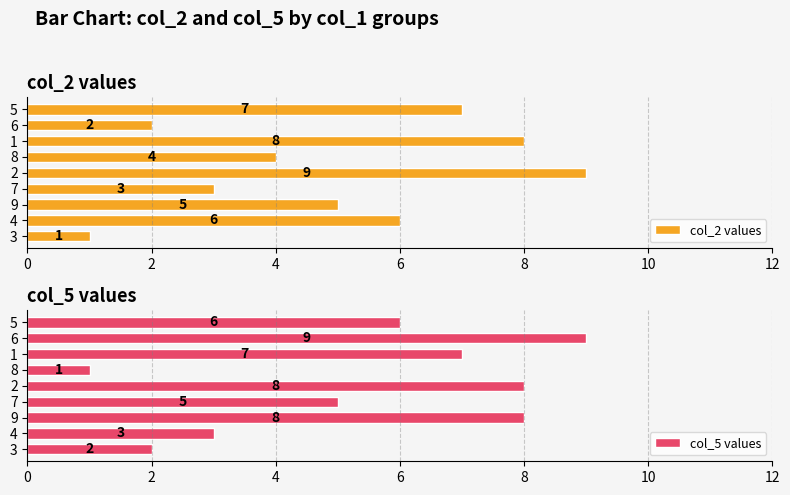

What is the sum of the col_5 values values at 3 and 1?

9